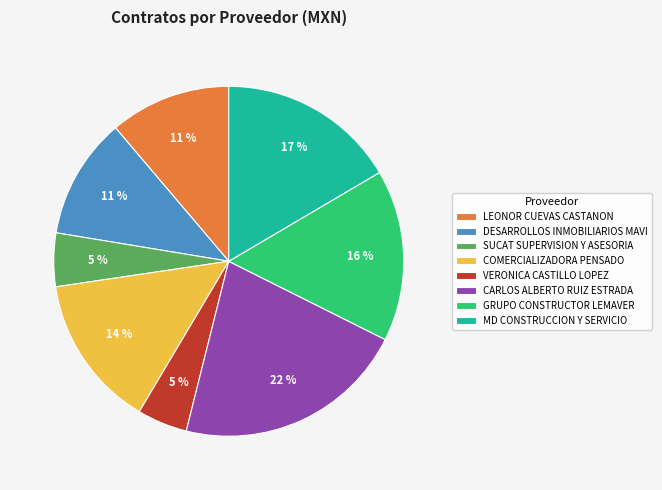

To the nearest percent, what percentage of the pie is SUCAT SUPERVISION Y ASESORIA?

5%